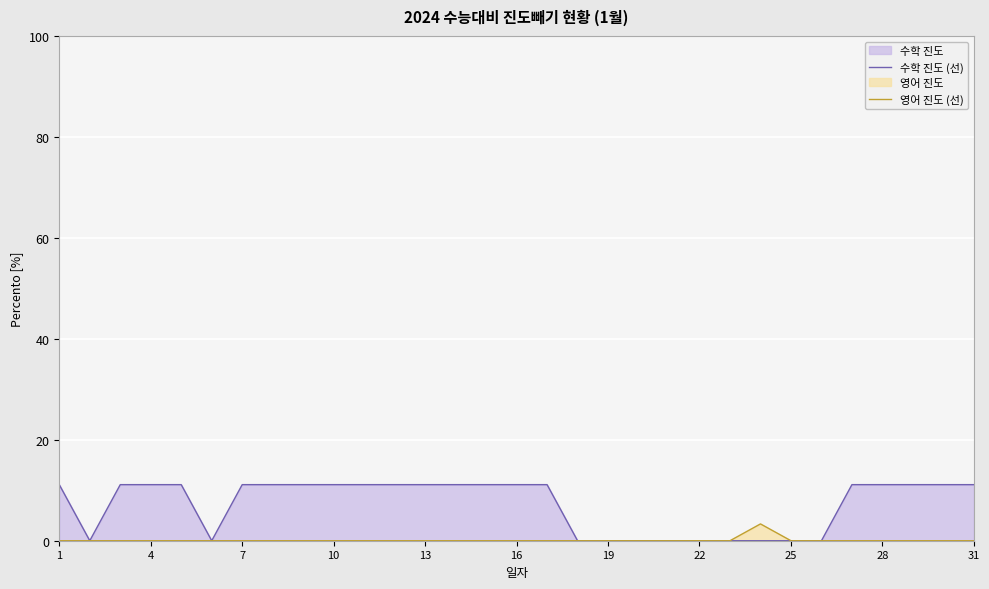

True or false: 영어 진도 (선) and 수학 진도 (선) intersect in this chart.

False